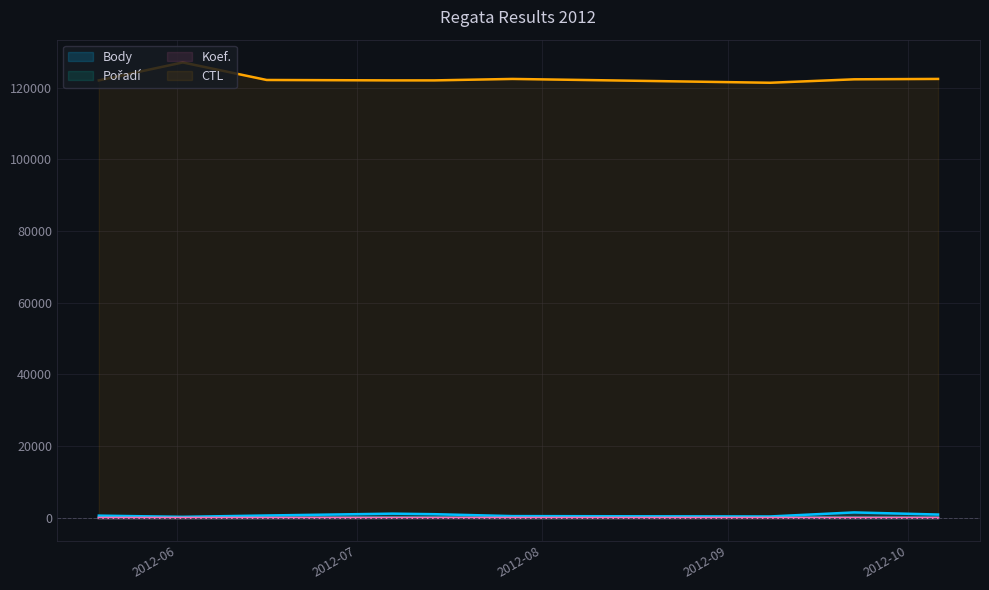

What is the spread (max minus min) of values at 2012-05-19?

121999